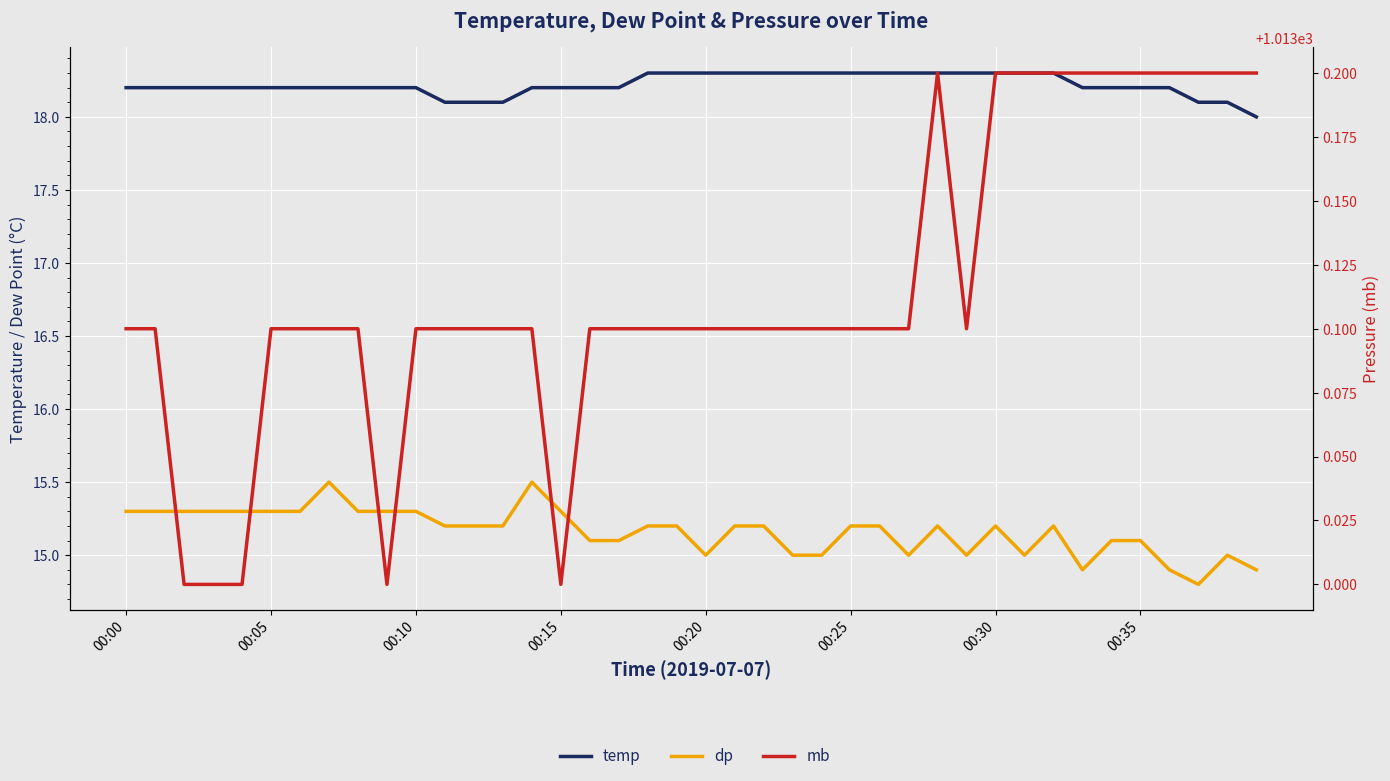

What is the difference between the highest and lowest values at 17?

998.0